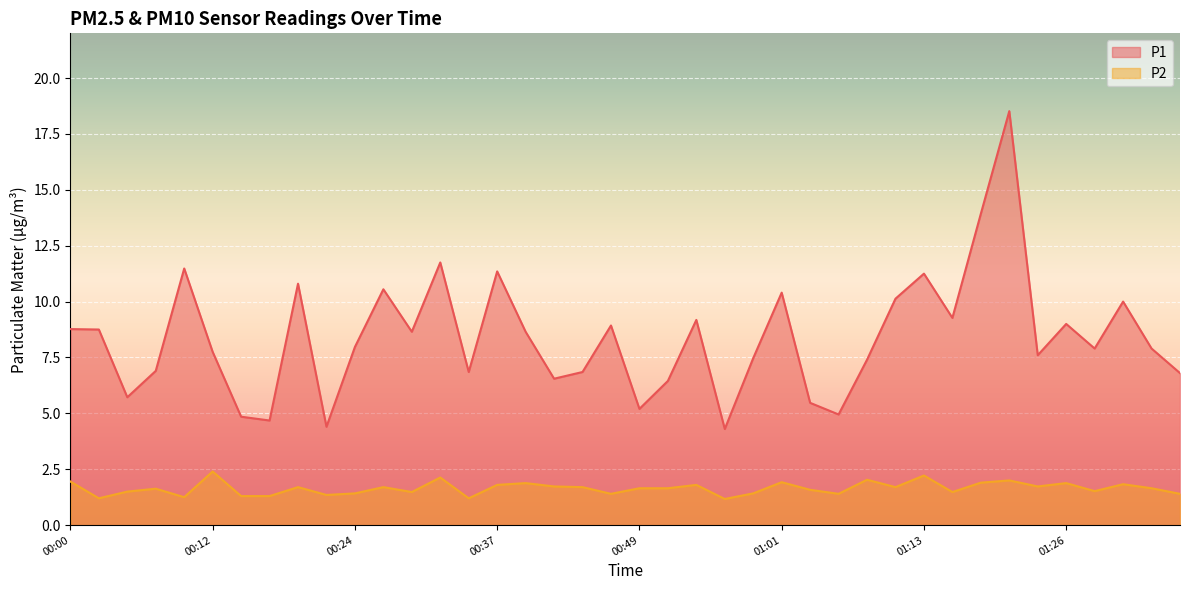

What is the minimum value for P2?

1.2